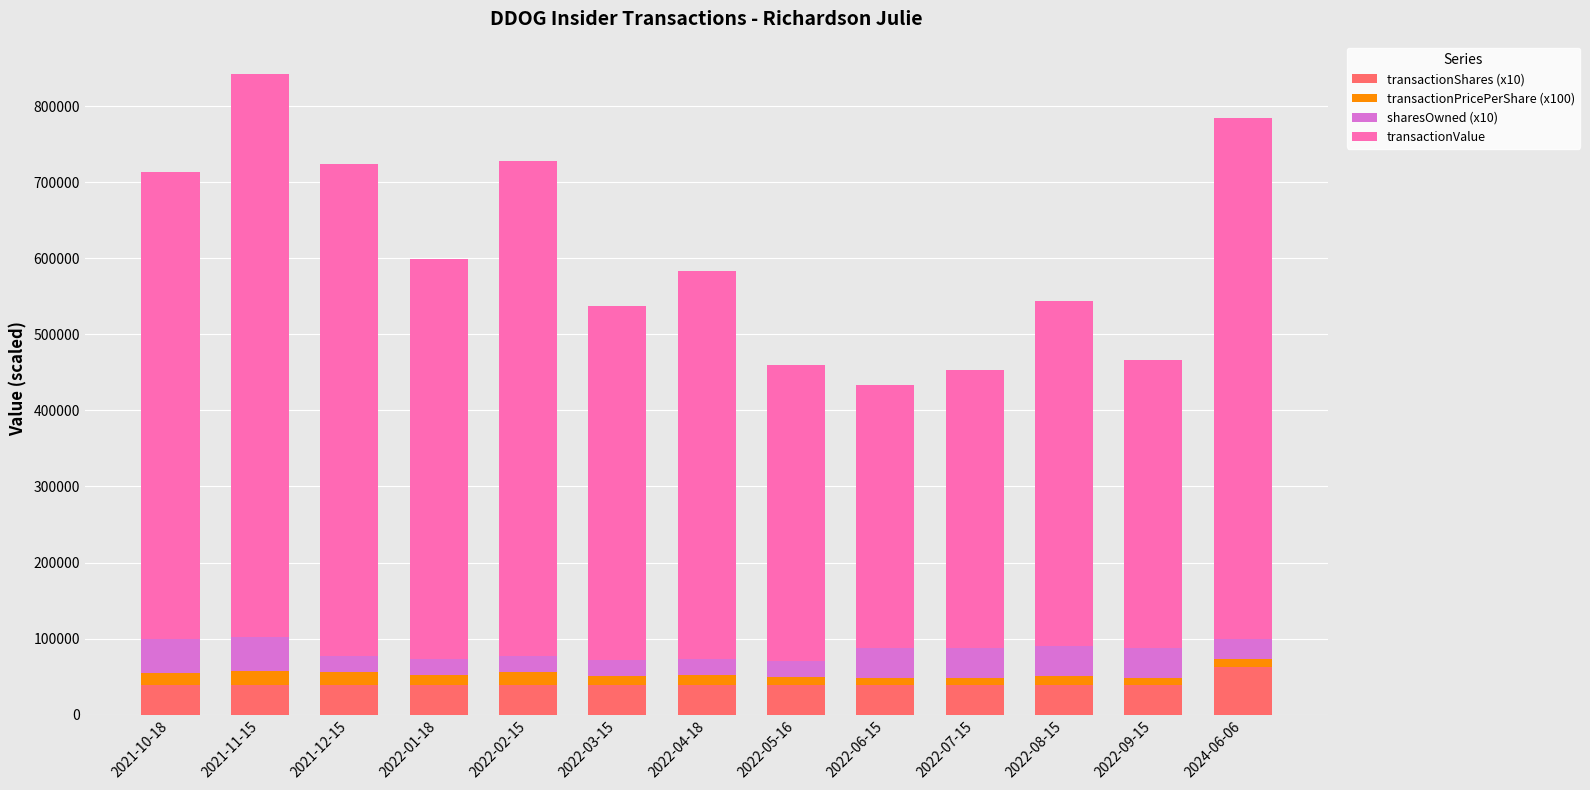

Which category has the highest value in the transactionShares (x10) series?

2024-06-06